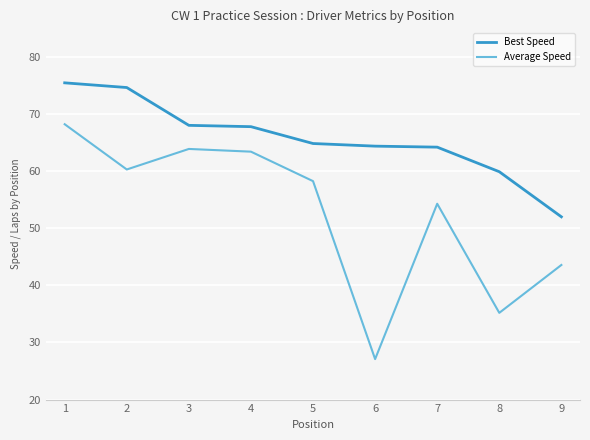

True or false: Average Speed and Best Speed cross at least once.

False